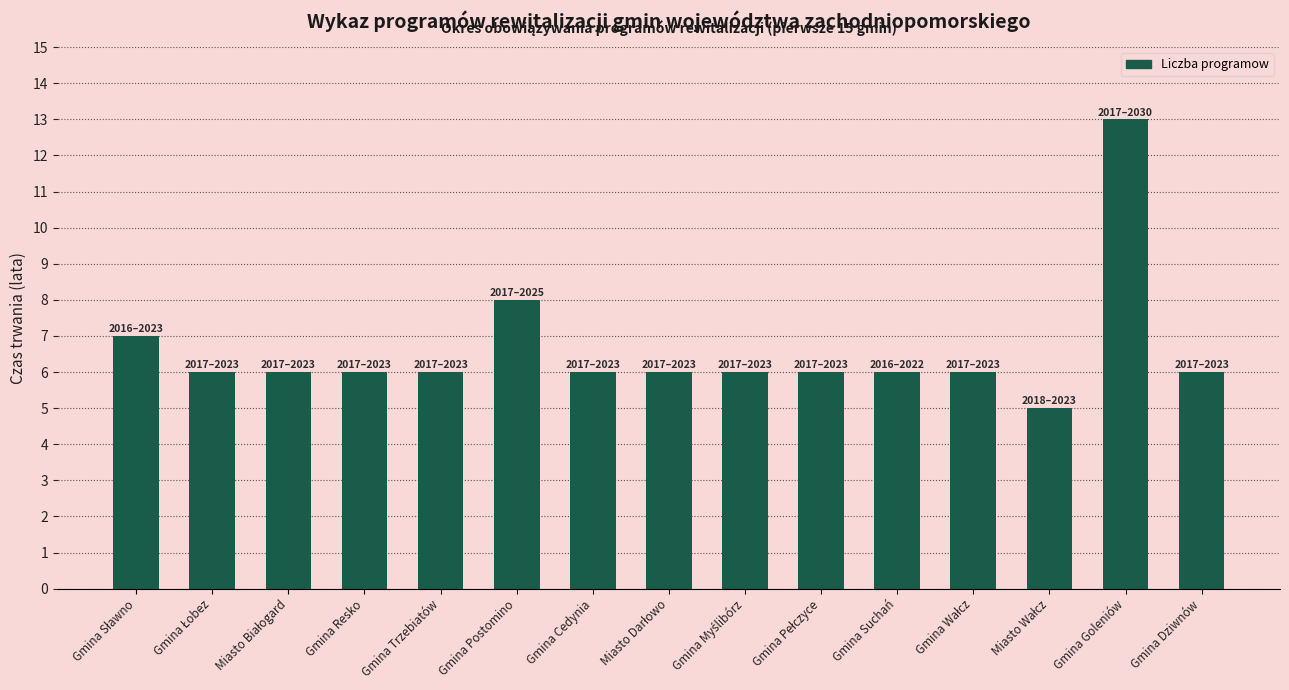

What is the sum of all values?

99